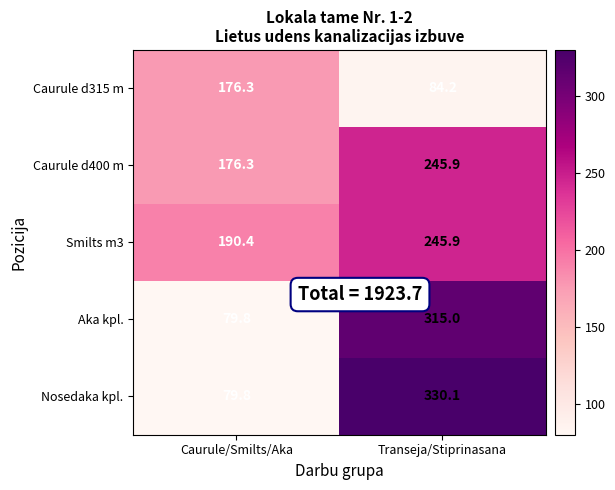

What is the total value across all series at Caurule/Smilts/Aka?

702.6